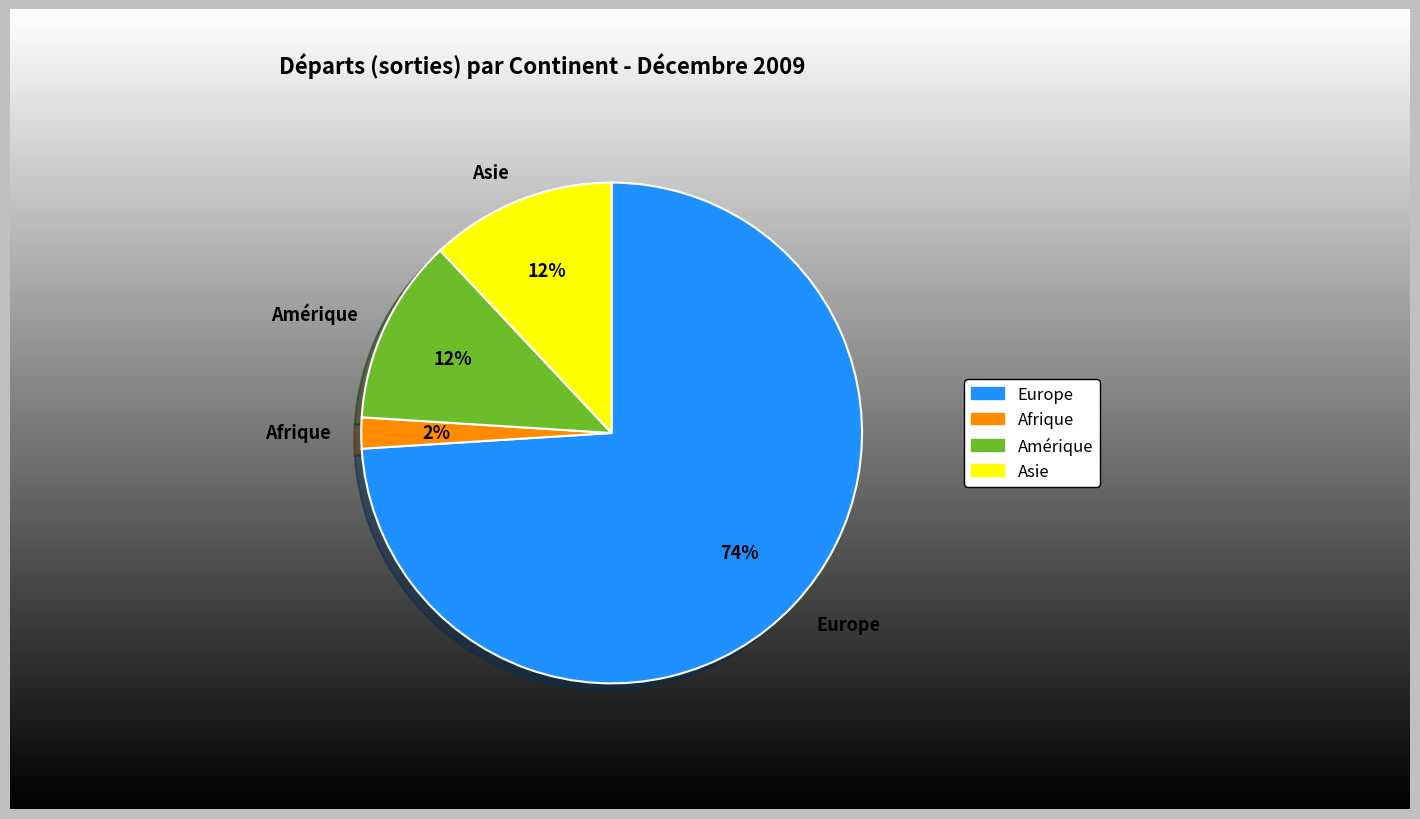

To the nearest percent, what percentage of the pie is Afrique?

2%